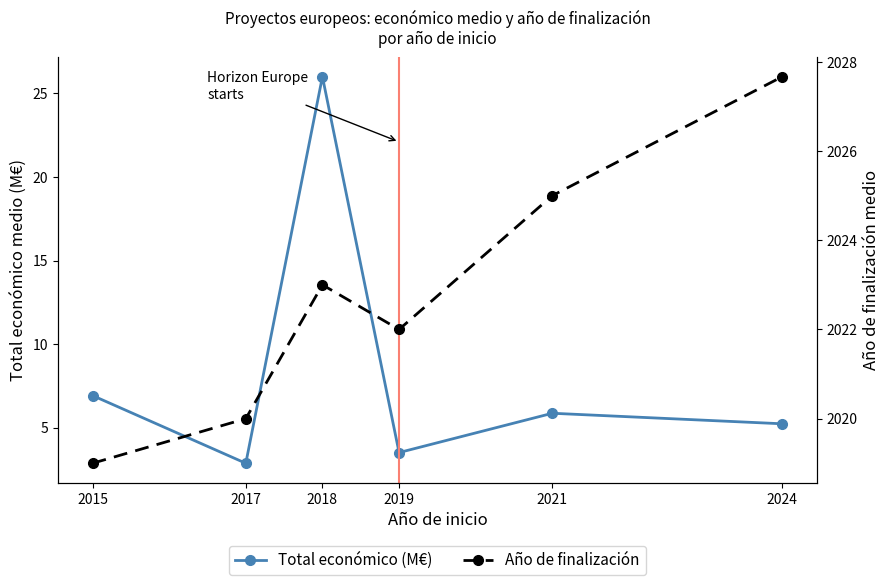

What is the value of the Año de finalización point at the 1st from the left?

2019.0